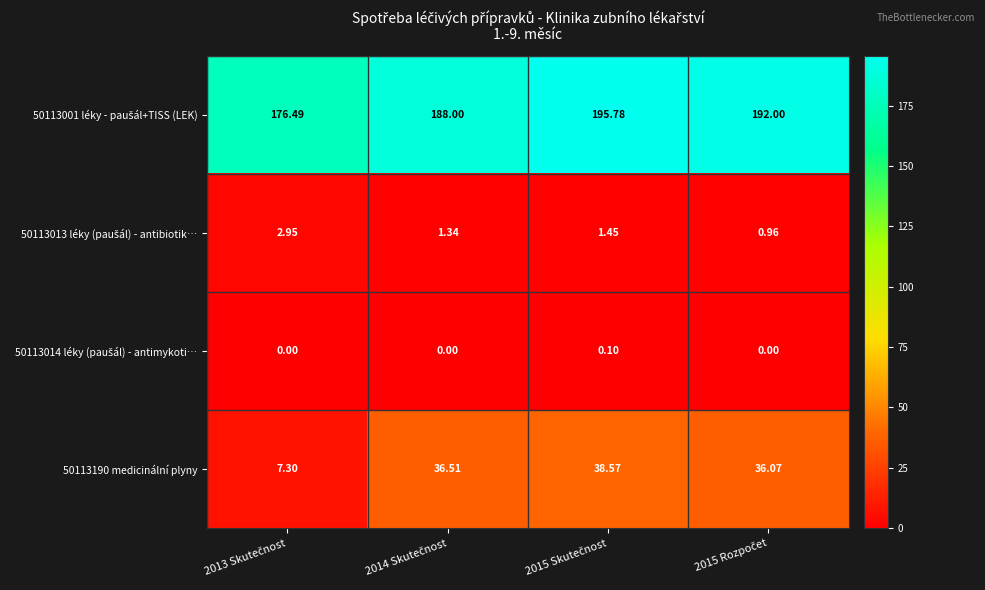

How many distinct data groups are displayed?

4